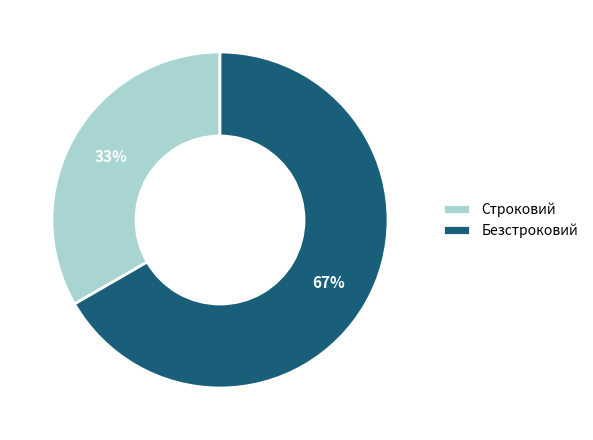

What is the largest slice in the pie chart?

Безстроковий